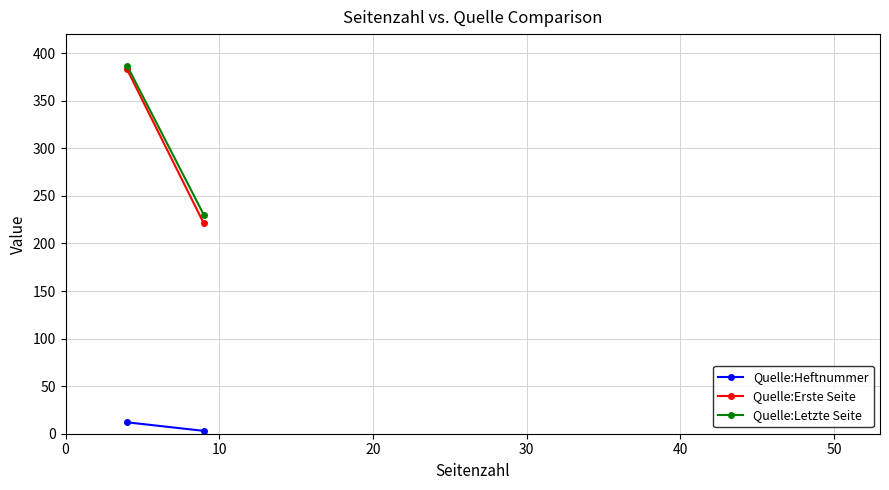

How many values in the Quelle:Heftnummer series are below 12?

1